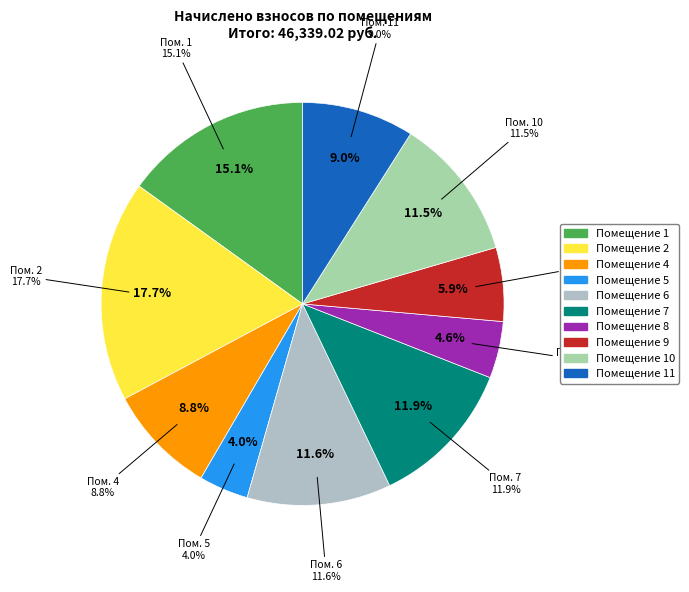

Count the number of slices in the pie.

10